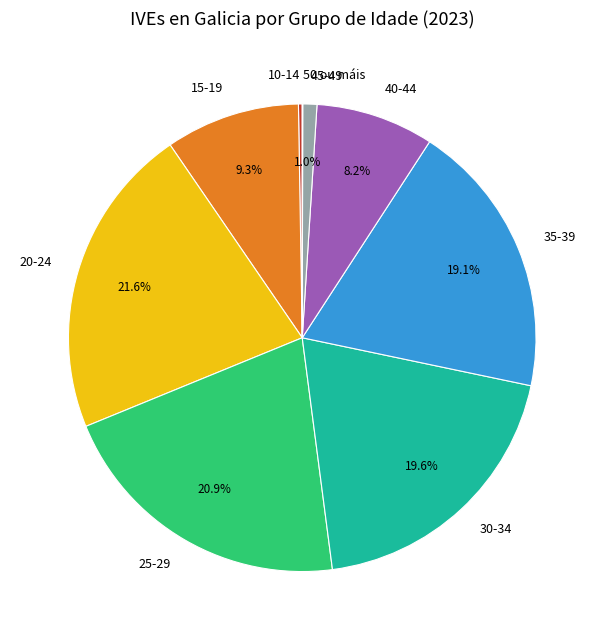

Is it true that 15-19 is 9% of the pie?

True